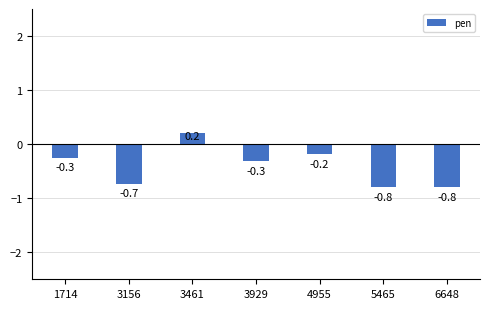

How many values exceed 0?

1